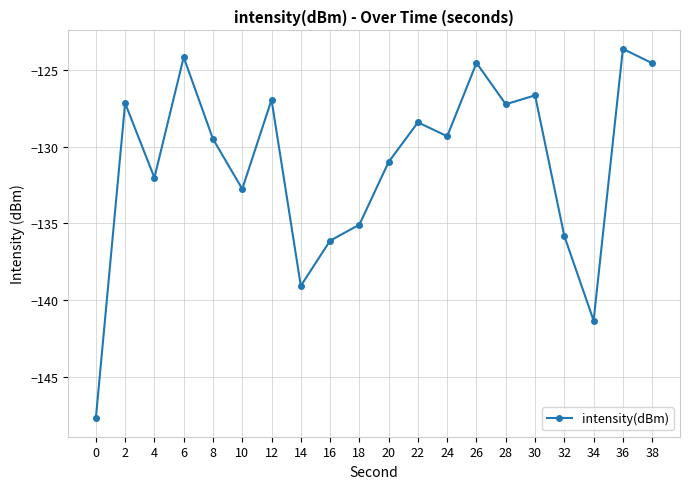

What is the average value?

-131.2